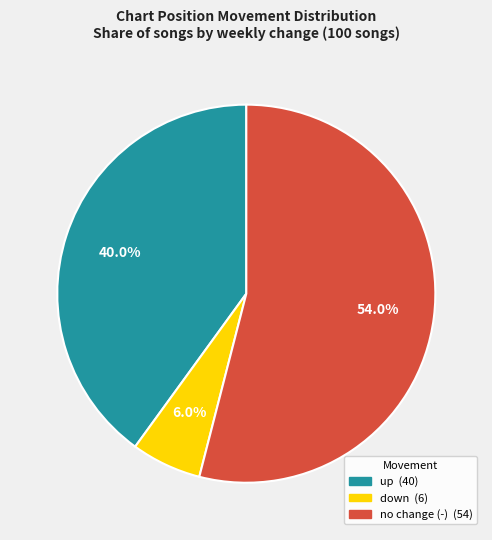

Is there any slice that represents more than half of the pie?

Yes